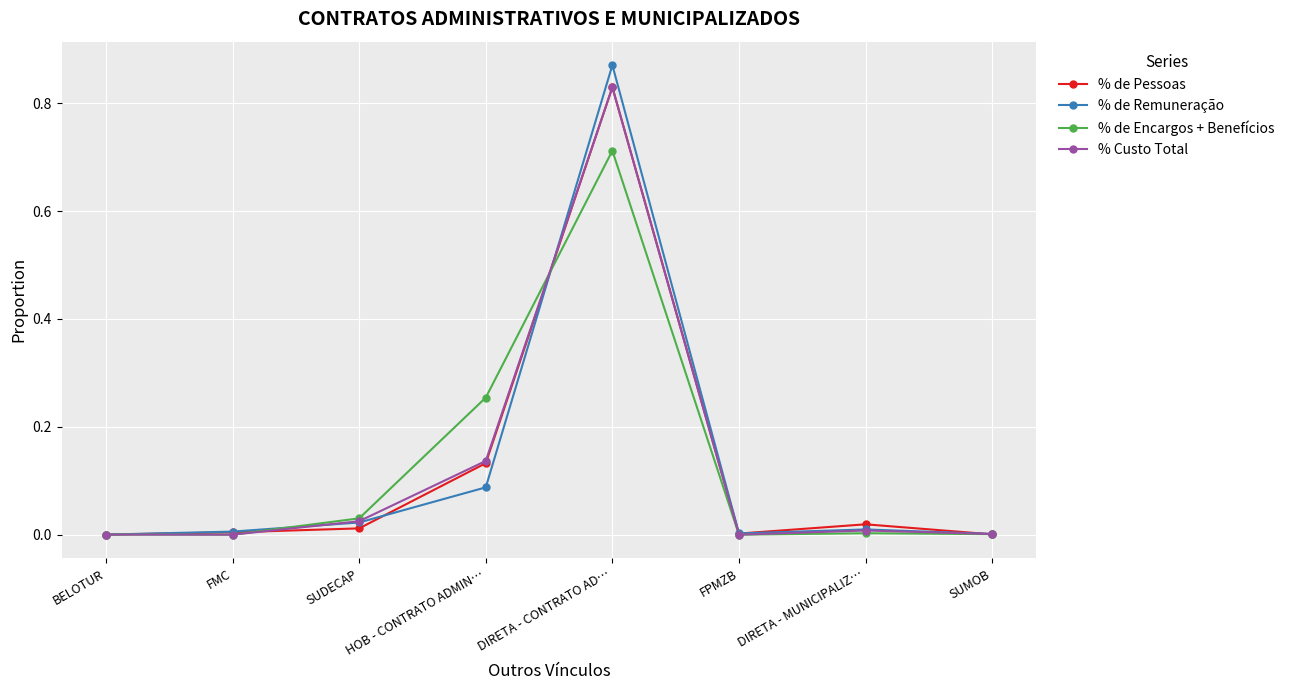

At which label does % de Remuneração reach its peak?

DIRETA - CONTRATO AD…